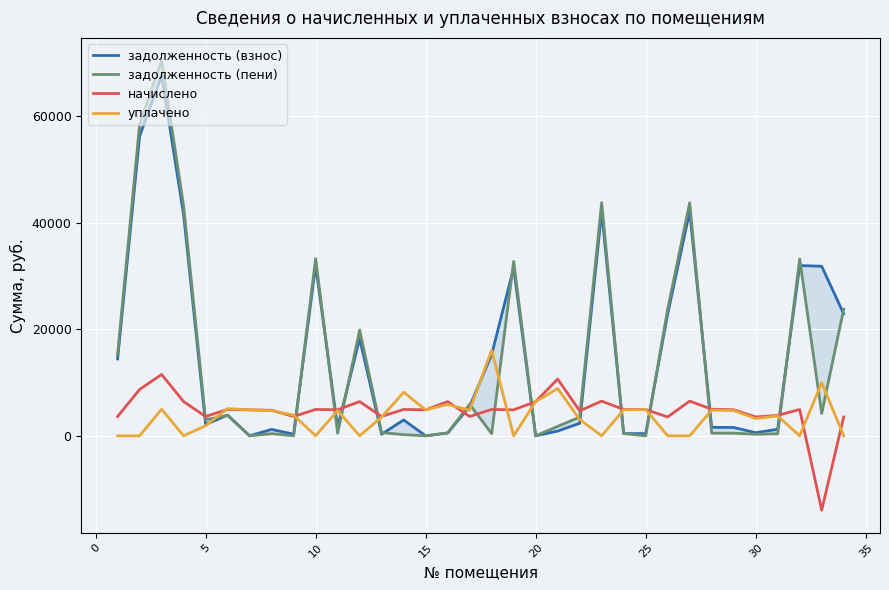

How many values in начислено are above zero?

33